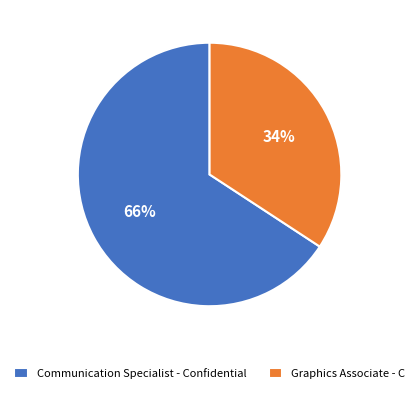

Is there any slice that represents more than half of the pie?

Yes